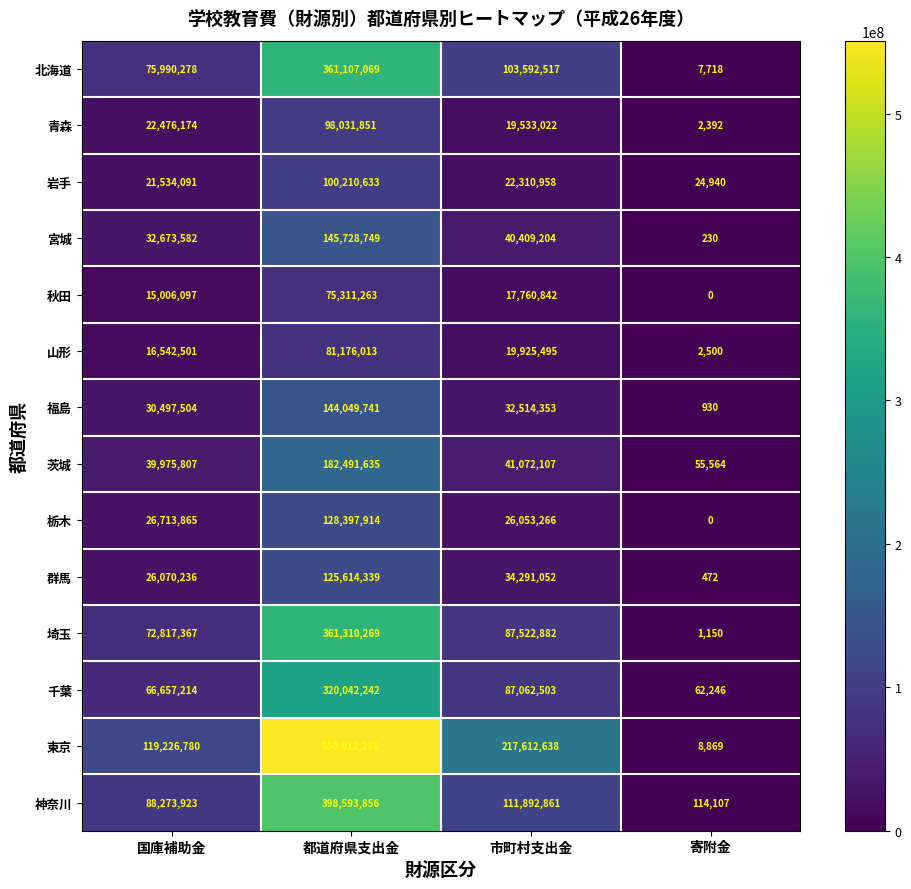

At which label does 岩手 first exceed 22310958?

都道府県支出金